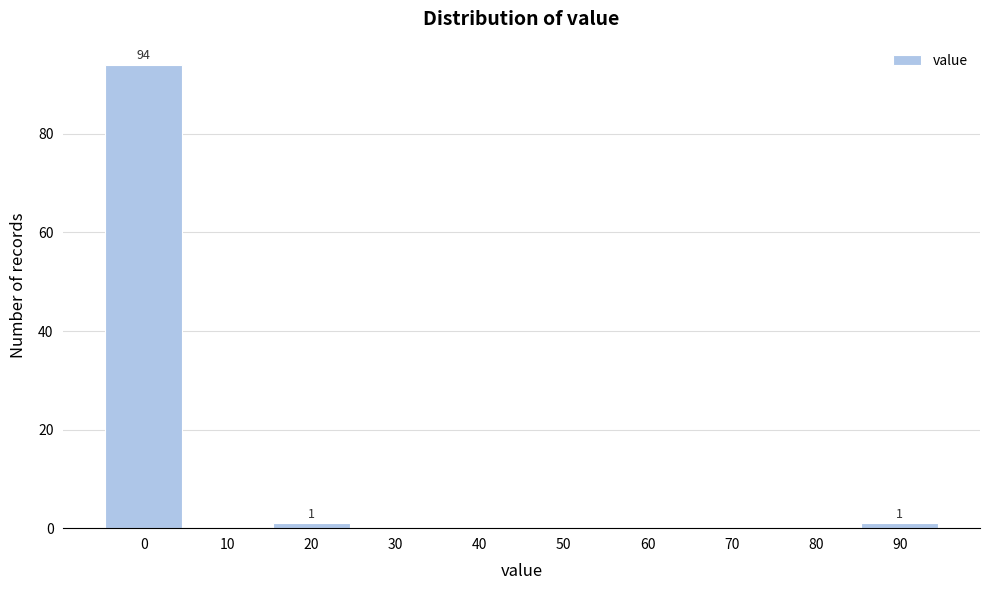

Reading left to right, extract all data points from this chart.

0=94	10=0	20=1	30=0	40=0	50=0	60=0	70=0	80=0	90=1